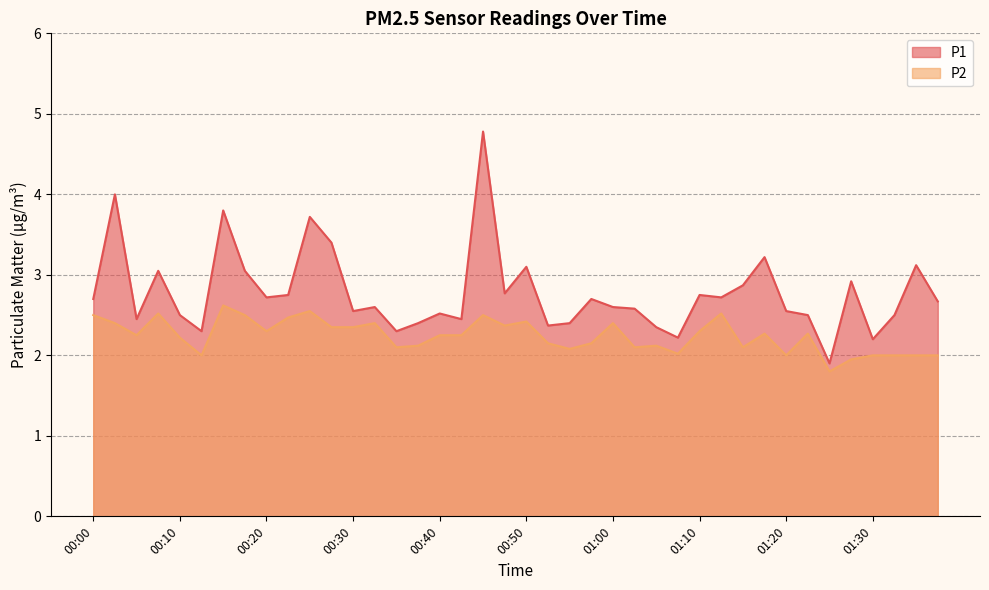

What is the value of the P1 point at the 11th from the left?

3.7